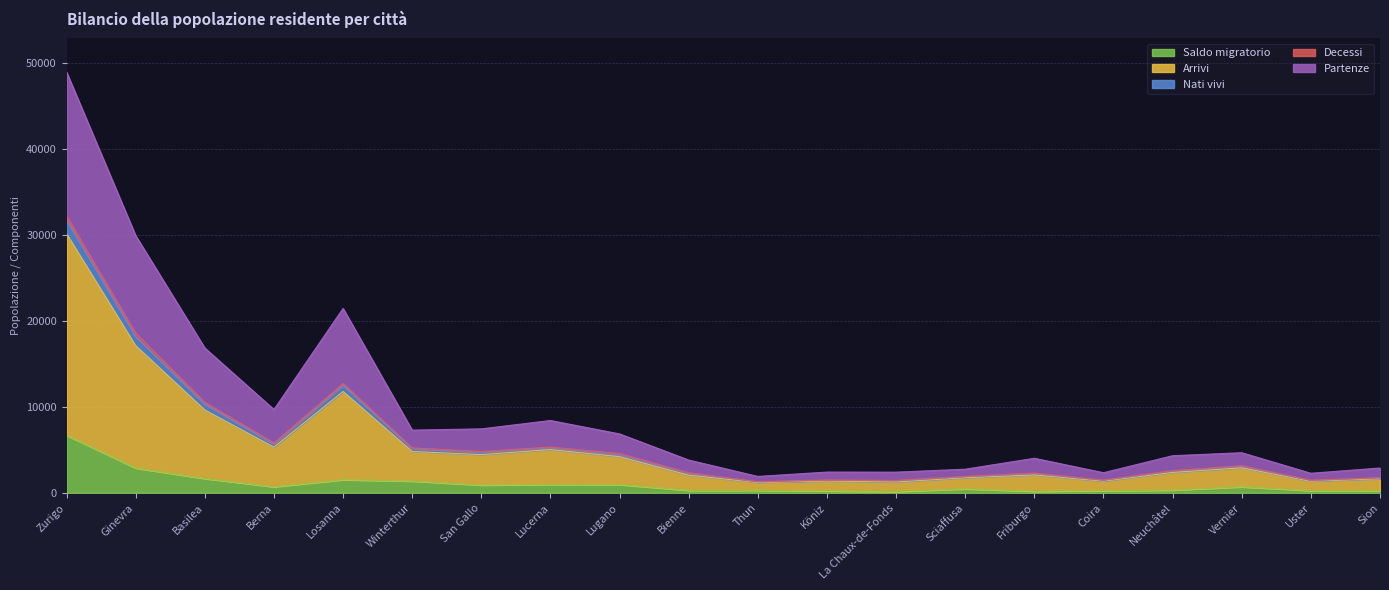

What position from the right is Neuchâtel?

4